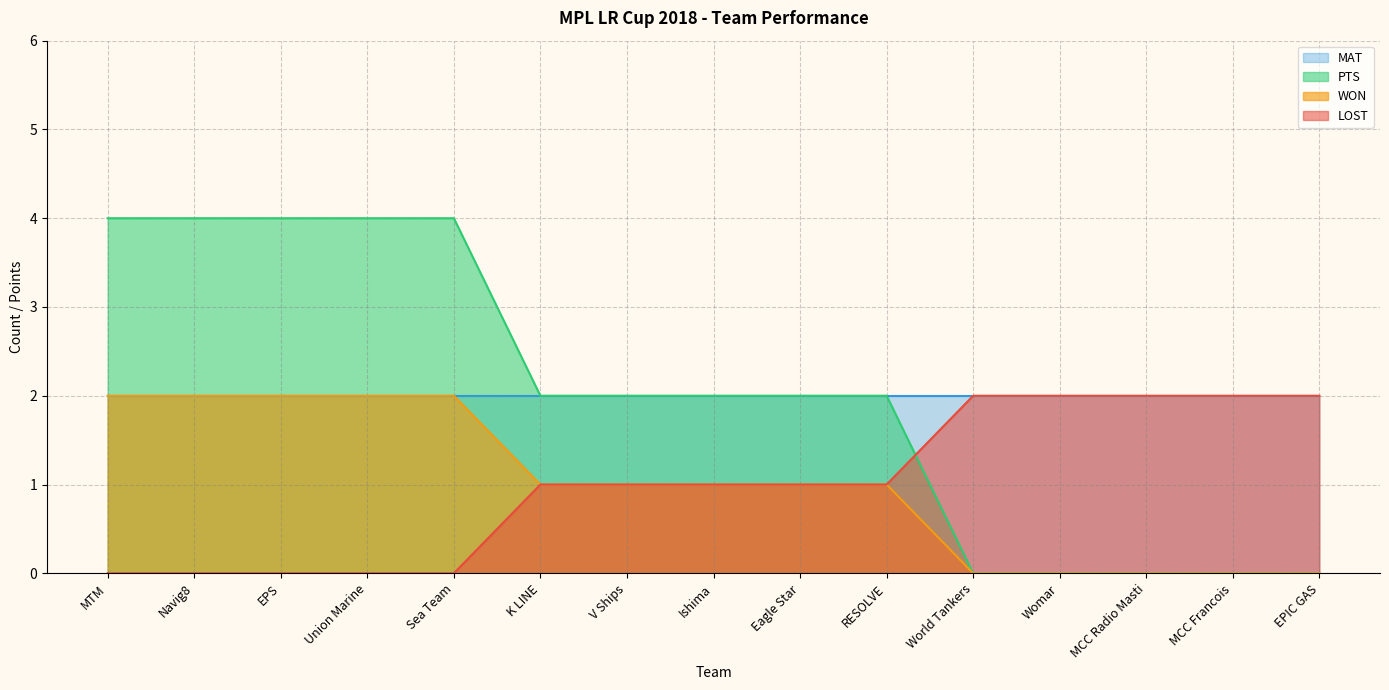

Is it true that WON equals 0 at EPIC GAS?

True